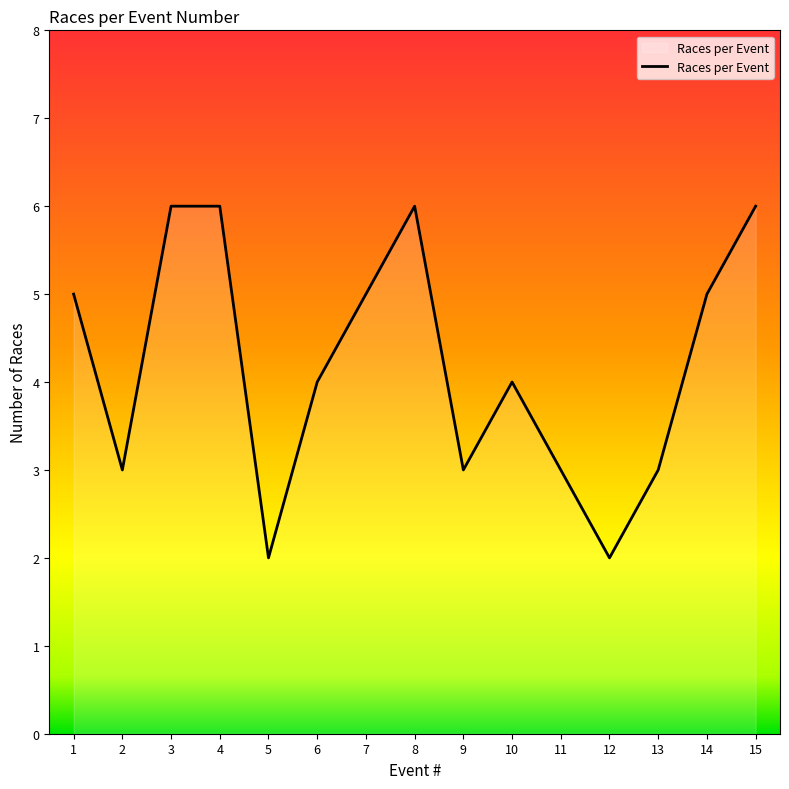

What is the maximum value shown in the chart?

6